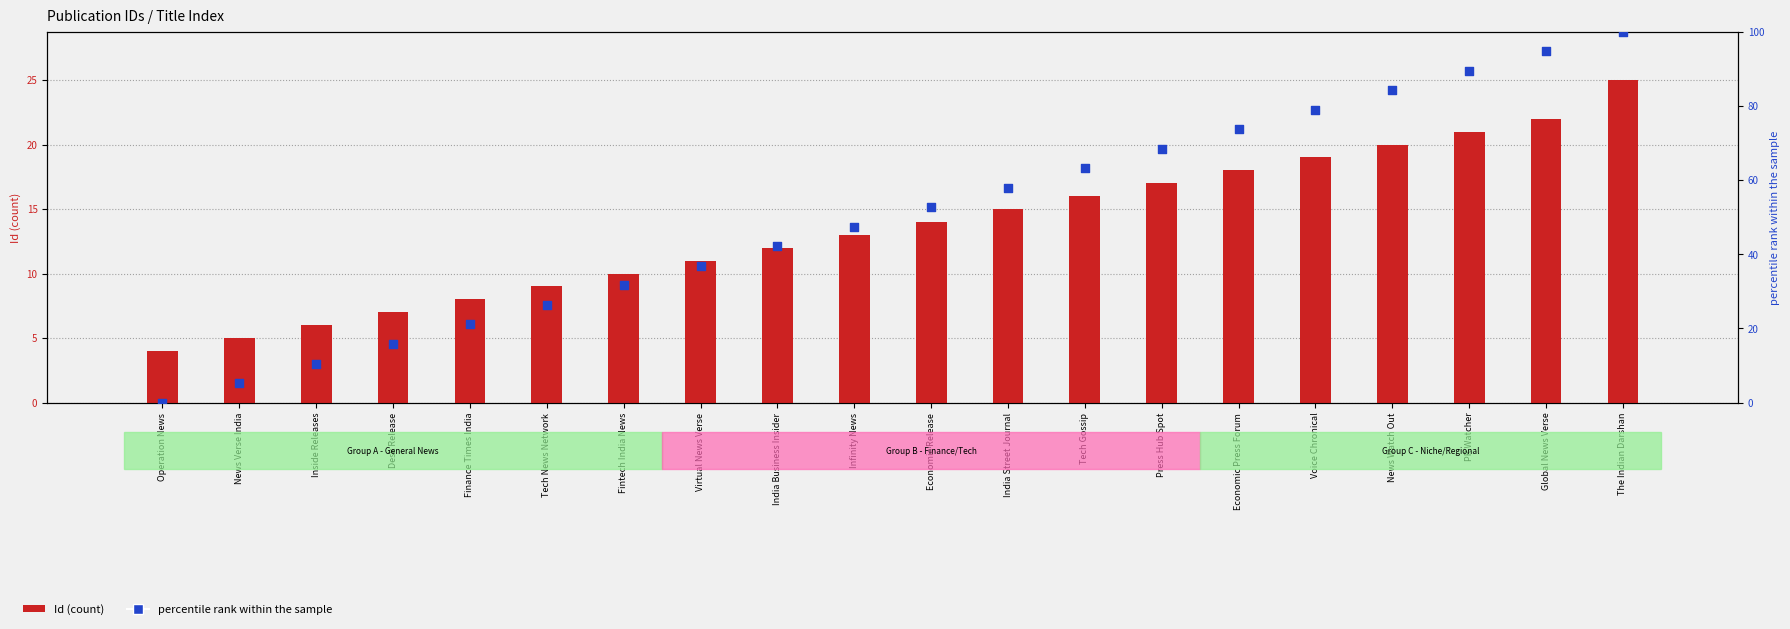

Which series reaches the maximum Y coordinate?

percentile rank within the sample